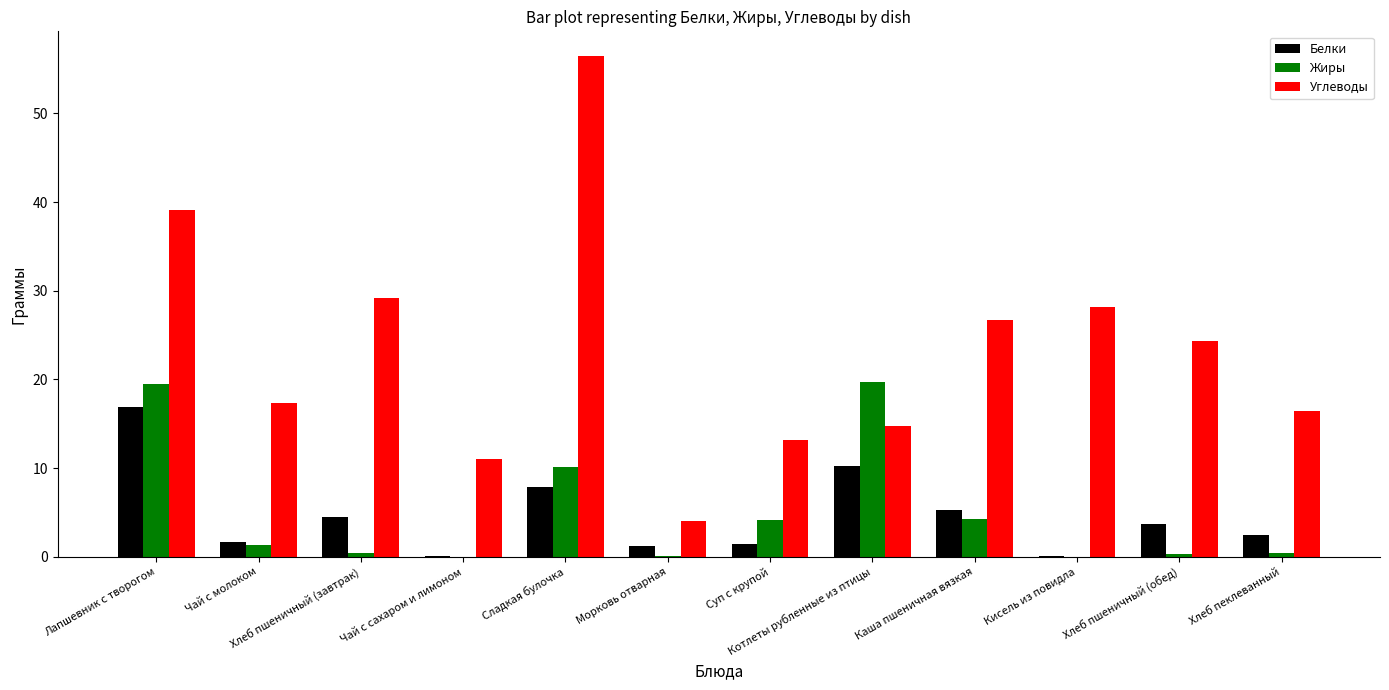

The value of Углеводы at Котлеты рубленные из птицы is 5.8. True or false?

False